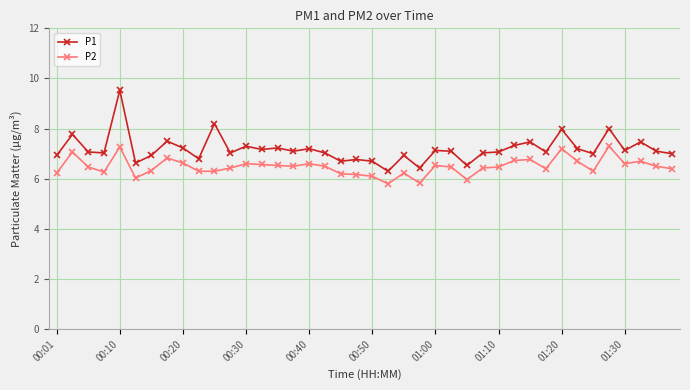

What is the value of the P2 point at the 22nd from the left?

5.8